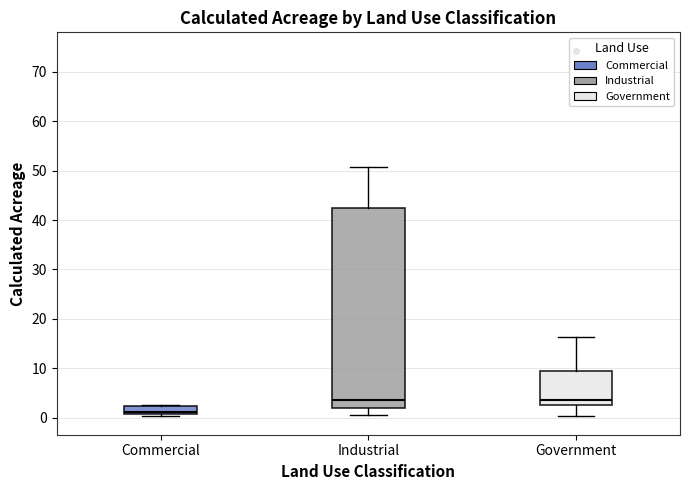

Comparing the boxes themselves (not the whiskers), which one is the tallest?

Industrial